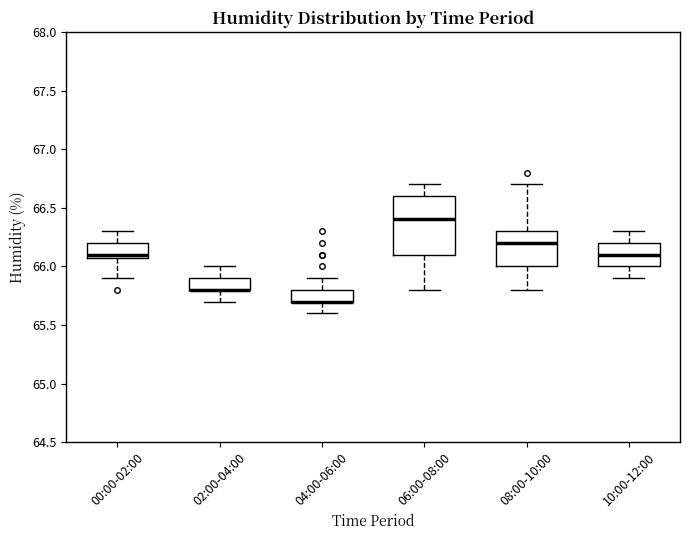

Reading left to right, read every box against the y-axis: the position of its median line, the range the box covers, and the ends of its whiskers. The values are not printed on the chart, so give them approximately, as read against the axis.

00:00-02:00: median 66.1 (just above the box's lower edge), box 66.1 to 66.2, whiskers 65.9 to 66.3
02:00-04:00: median 65.8 (drawn on the box's lower edge), box 65.8 to 65.9, whiskers 65.7 to 66.0
04:00-06:00: median 65.7 (drawn on the box's lower edge), box 65.7 to 65.8, whiskers 65.6 to 65.9
06:00-08:00: median 66.4, box 66.1 to 66.6, whiskers 65.8 to 66.7
08:00-10:00: median 66.2, box 66.0 to 66.3, whiskers 65.8 to 66.7
10:00-12:00: median 66.1, box 66.0 to 66.2, whiskers 65.9 to 66.3